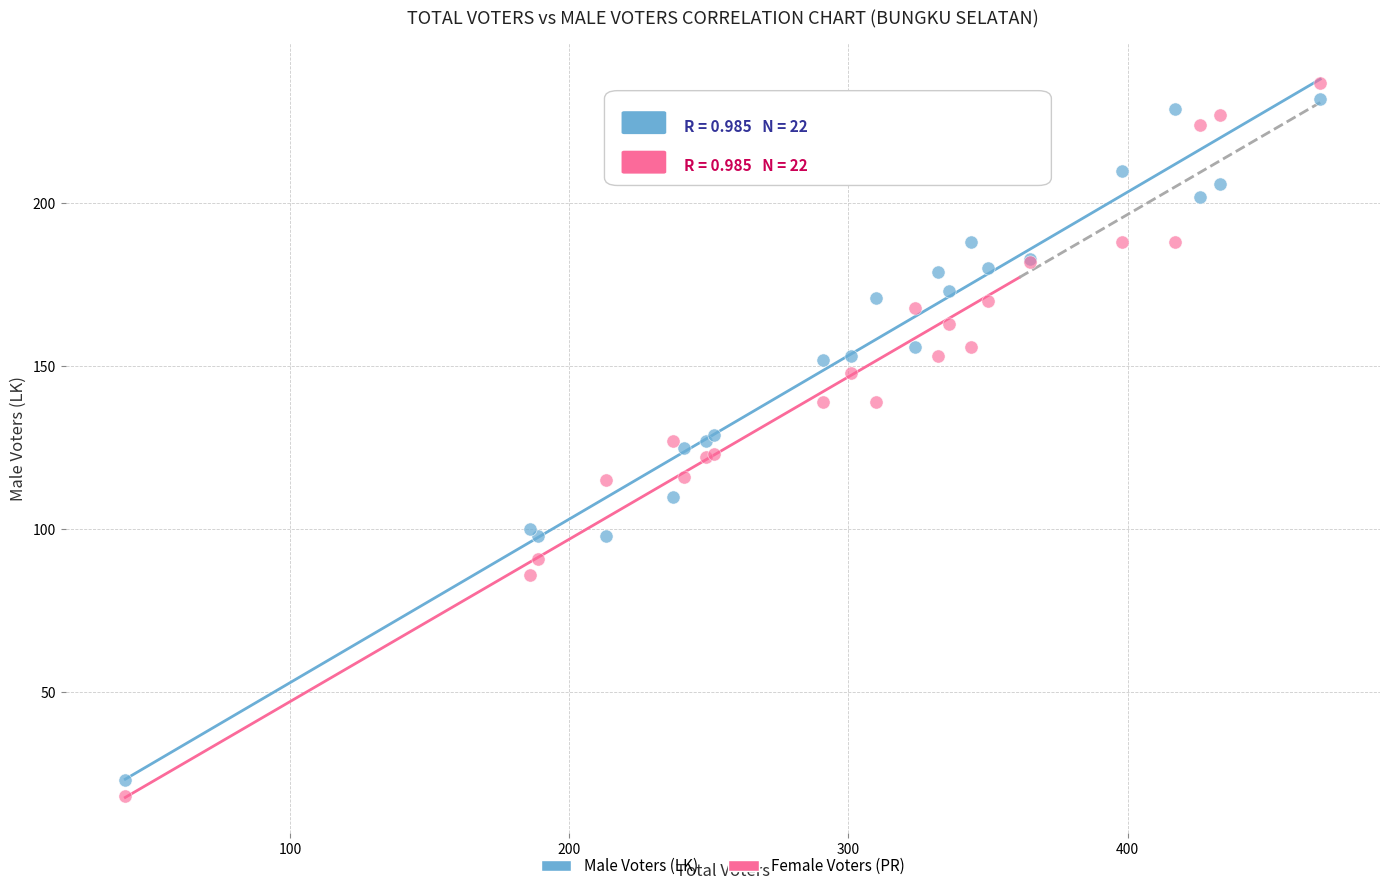

What are all the series names shown in the legend?

Male Voters (LK), Female Voters (PR)